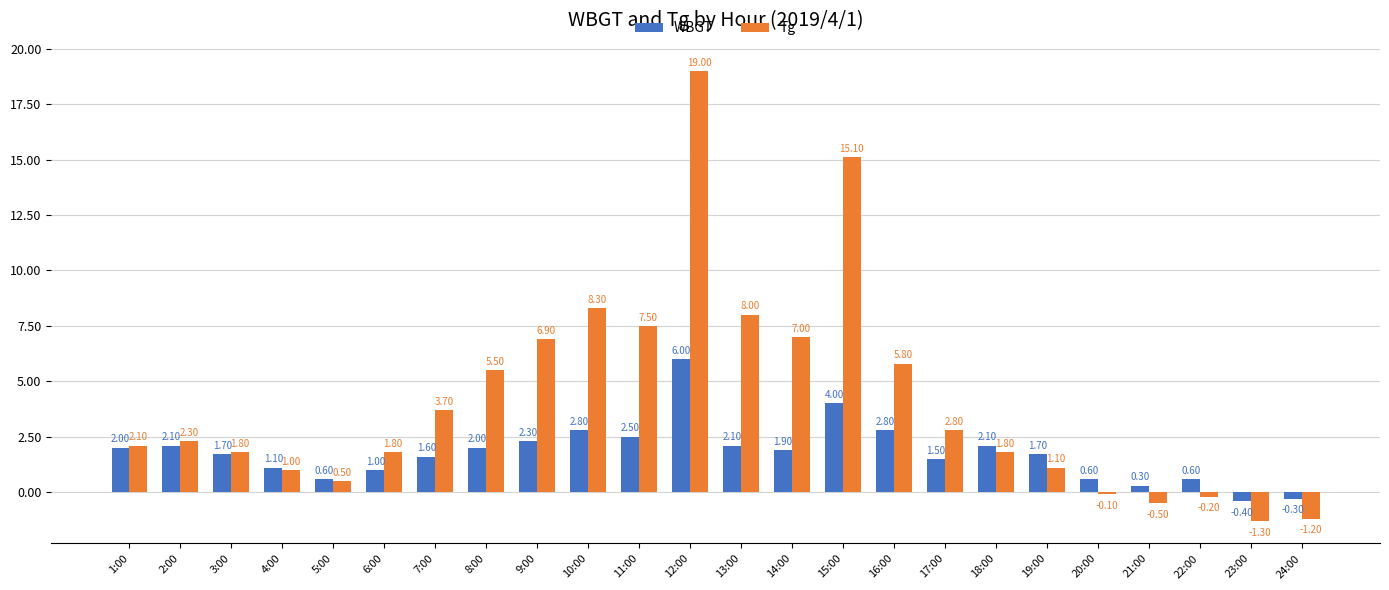

What is the average value of the Tg series?

4.1